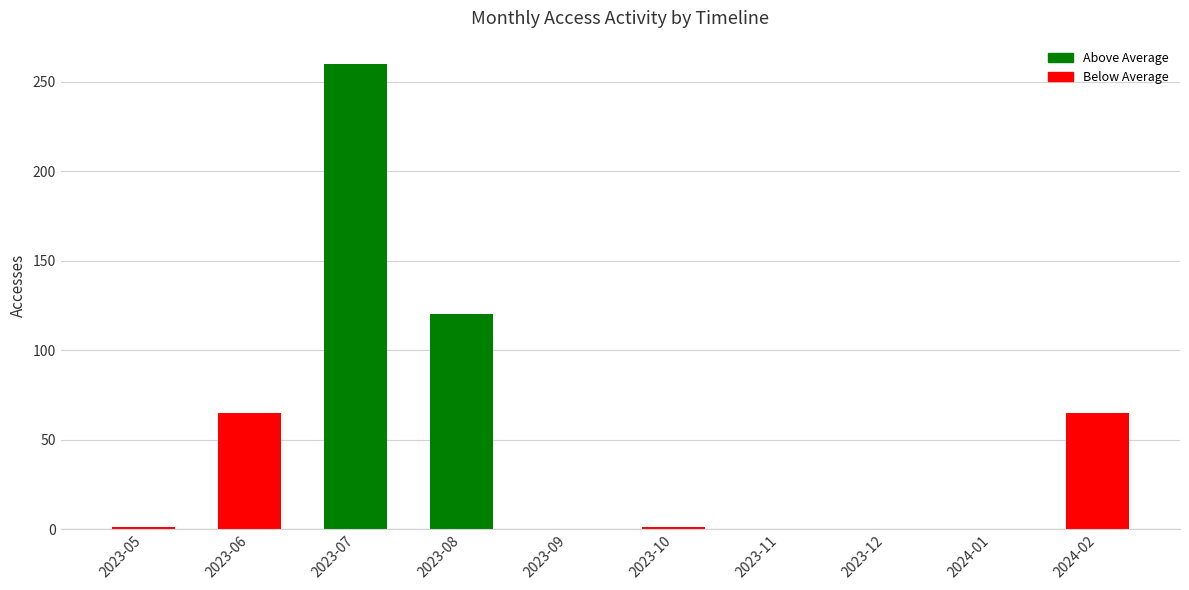

The value at 2023-07 is 260. True or false?

True